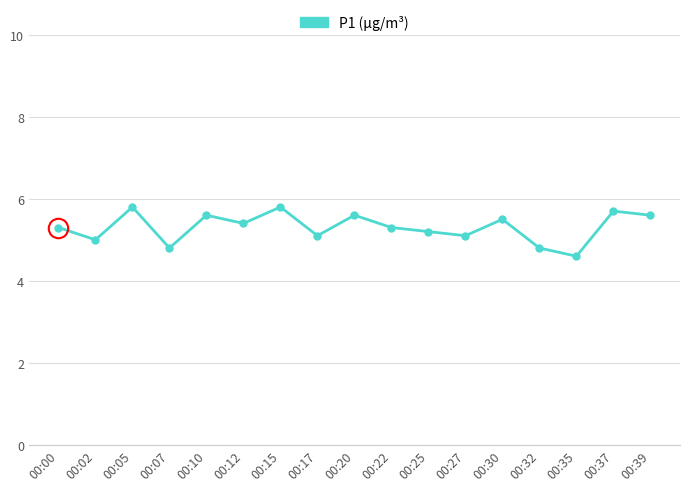

What is the value of the 7th point from the left?

5.8